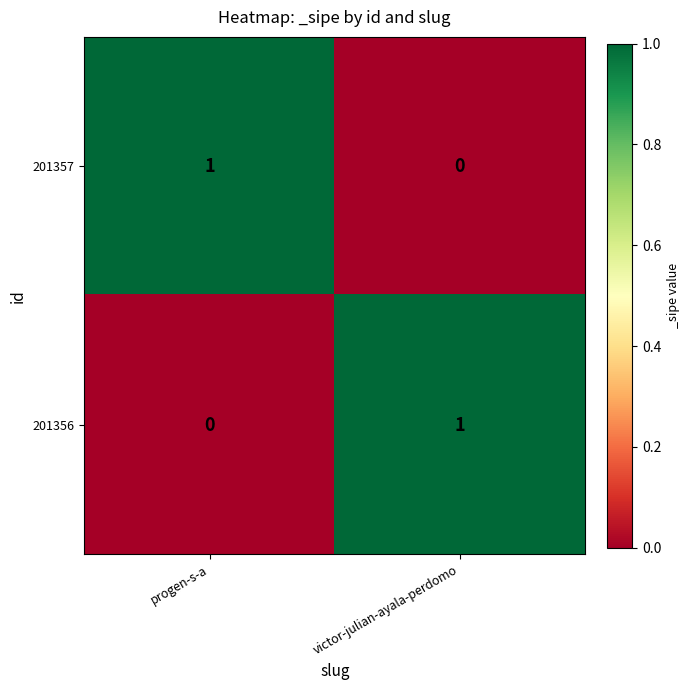

Rank the series at progen-s-a from highest to lowest value.

201357, 201356